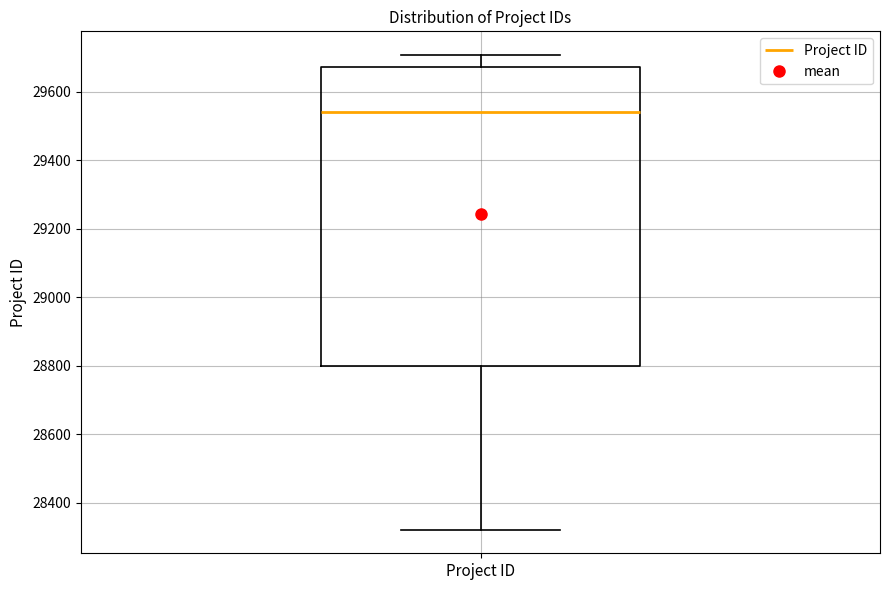

Read this box plot against the y-axis: the position of the median line, the range covered by the box, and the ends of both whiskers. The values are not printed on the chart, so give them approximately, as read against the axis.

median 29540, box 28800 to 29680, whiskers 28320 to 29700